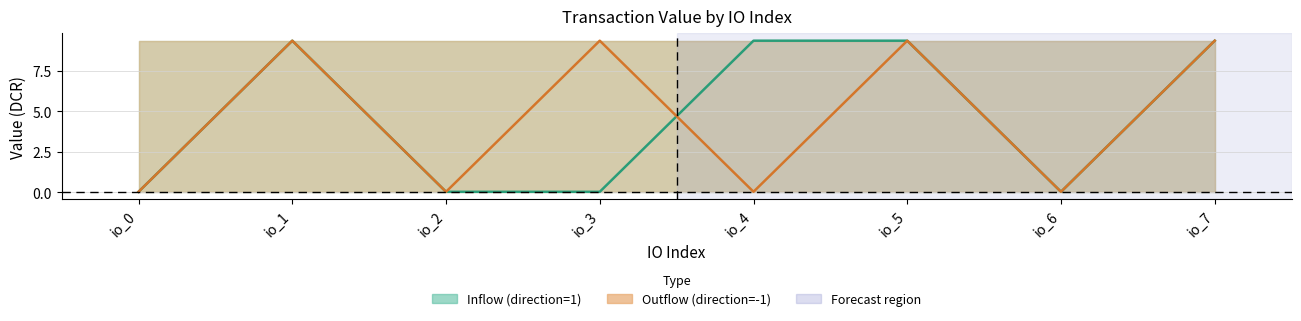

Is the value of Outflow (direction=-1) at io_5 greater than the value of Inflow (direction=1) at io_2?

Yes